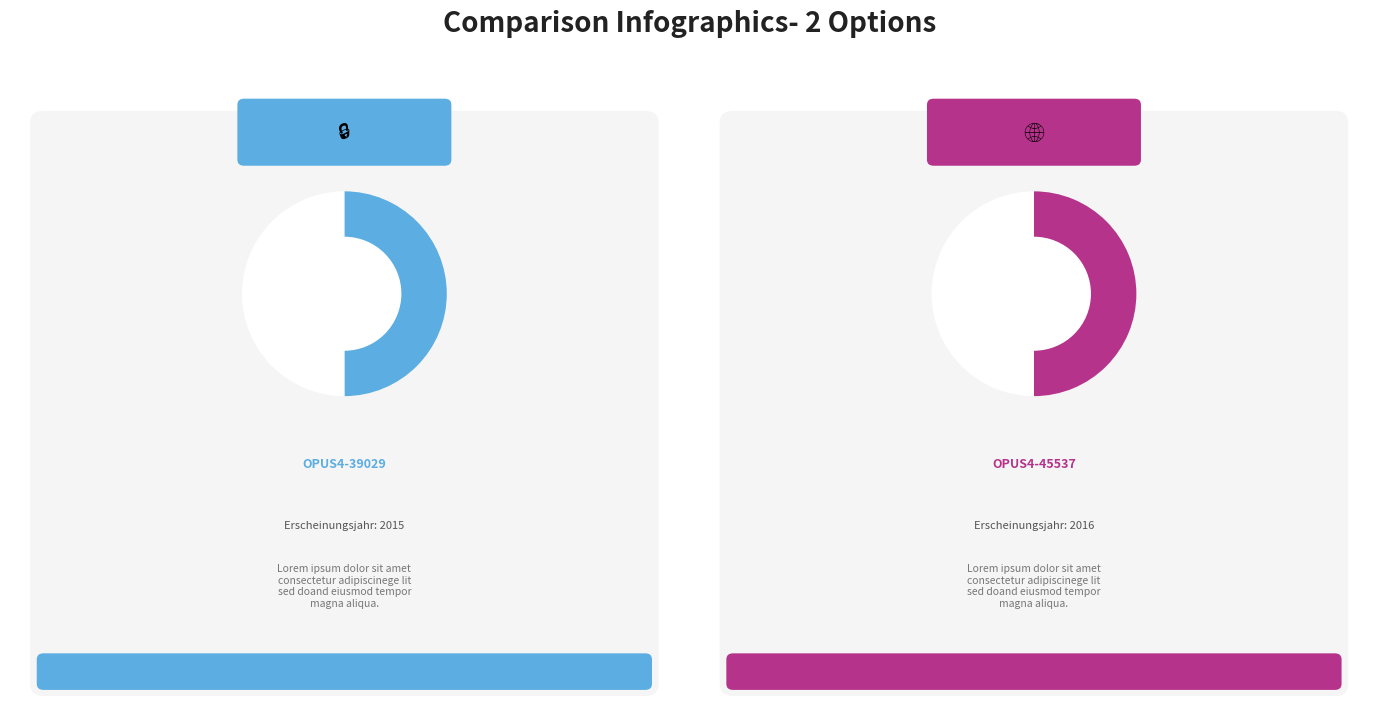

True or false: OPUS4-39029 accounts for 36% of the total.

False